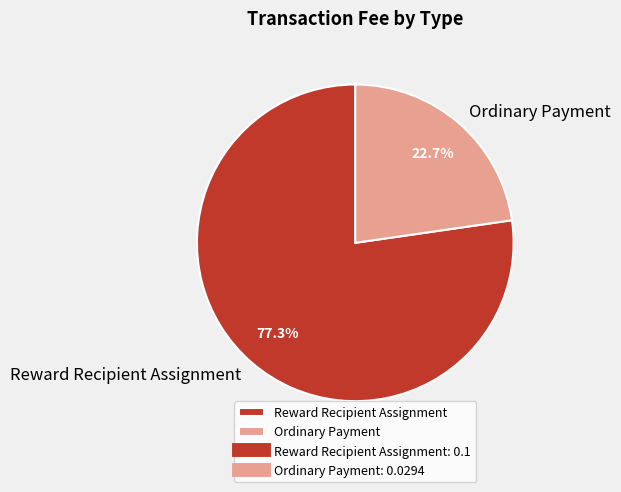

Rank the categories by value from lowest to highest.

Ordinary Payment, Reward Recipient Assignment